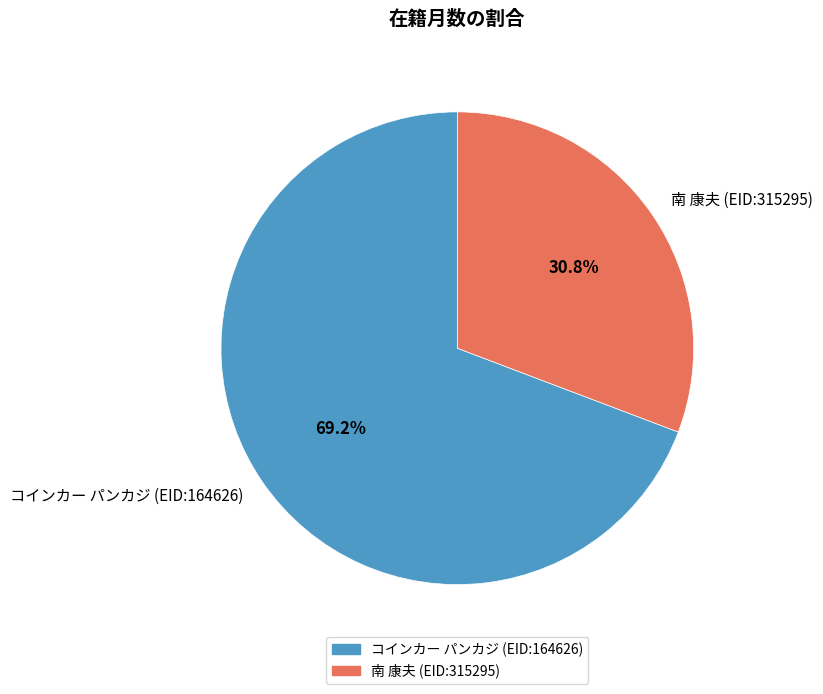

To the nearest percent, what percentage of the pie is コインカー パンカジ (EID:164626)?

69%